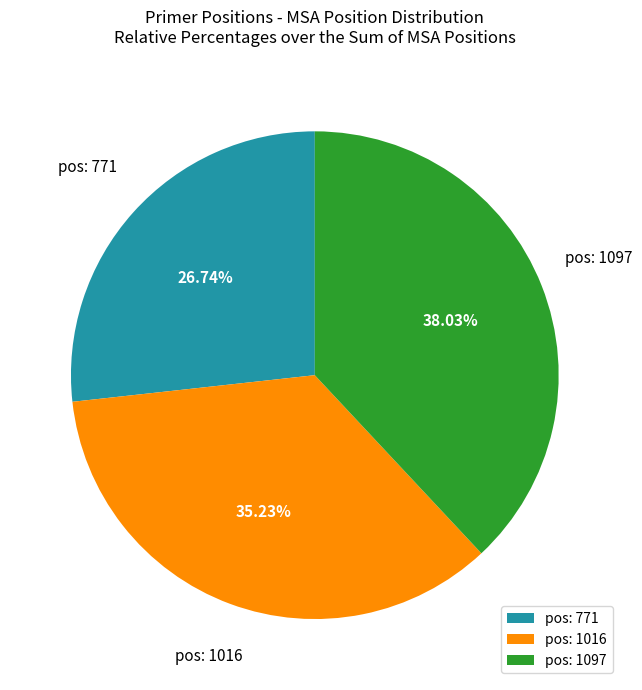

Approximately how many times larger is the value at pos: 771 compared to pos: 1097?

0.7